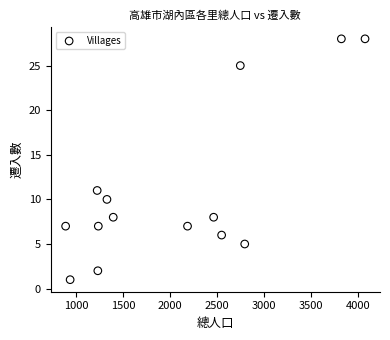

What Y value in the scatter plot is closest to 14?

11